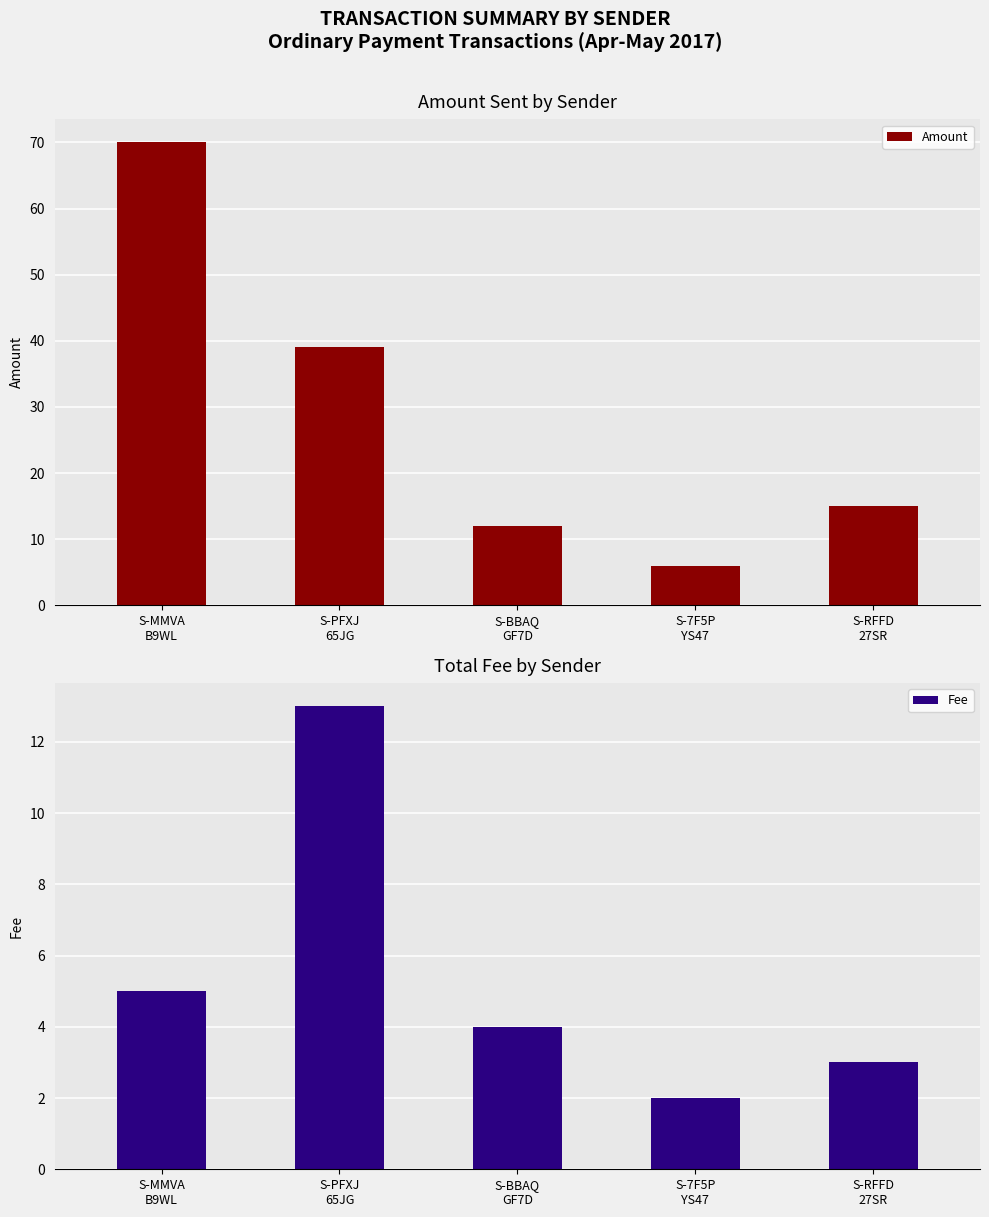

Reading left to right, extract all data points from this chart.

Amount: 70	39	12	6	15
Fee: 5	13	4	2	3